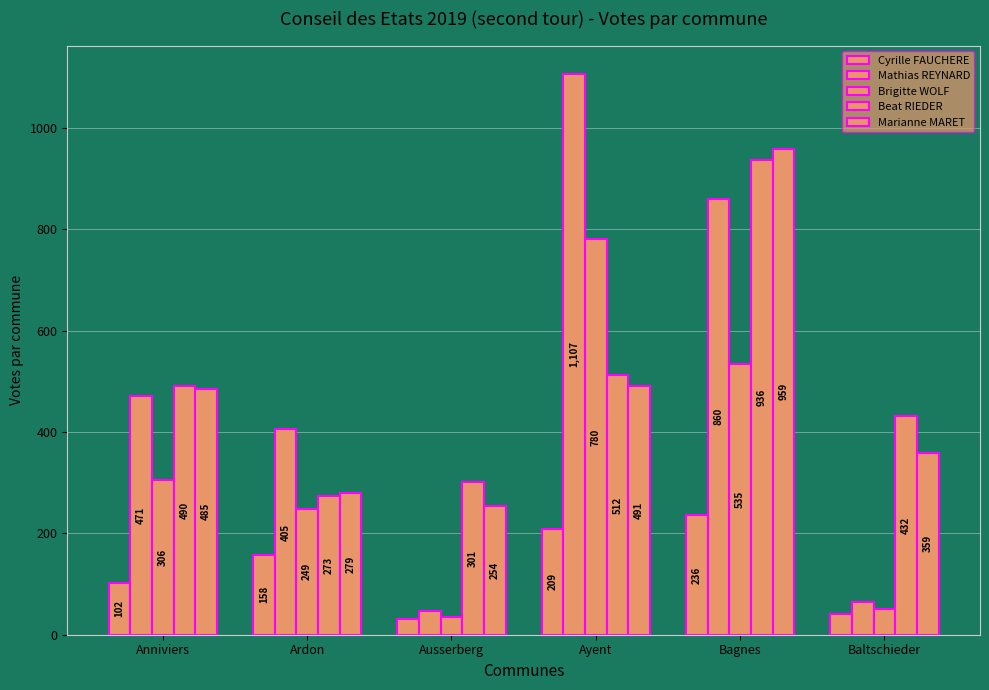

What is the minimum value for Cyrille FAUCHERE?

32